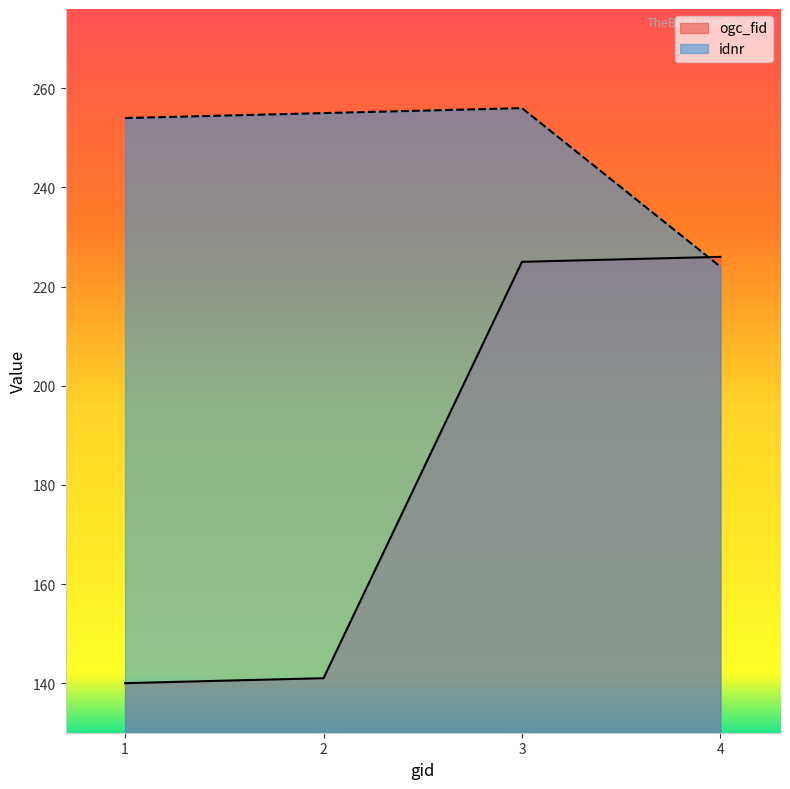

Is the value of idnr at 4 greater than the value of ogc_fid at 1?

Yes